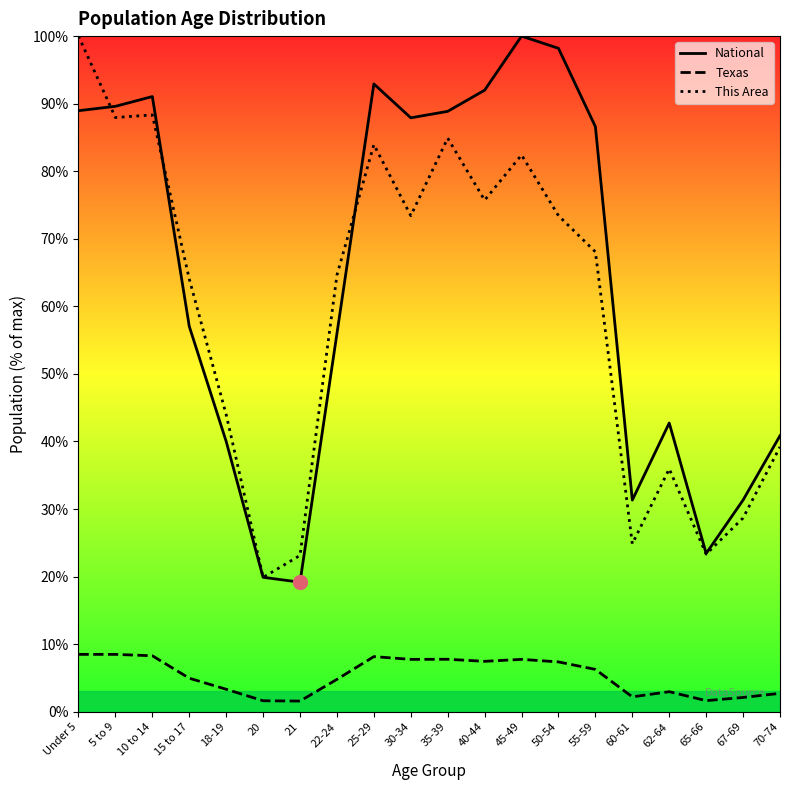

What is the highest value of the Texas series?

8.5